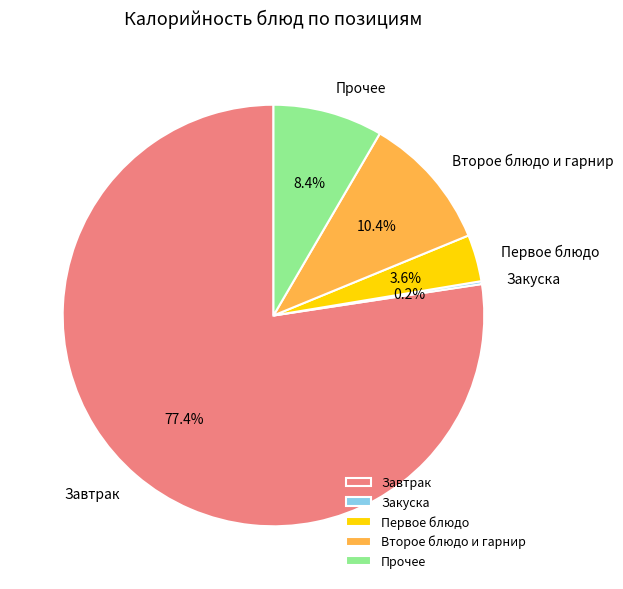

Which slice is the largest?

Завтрак